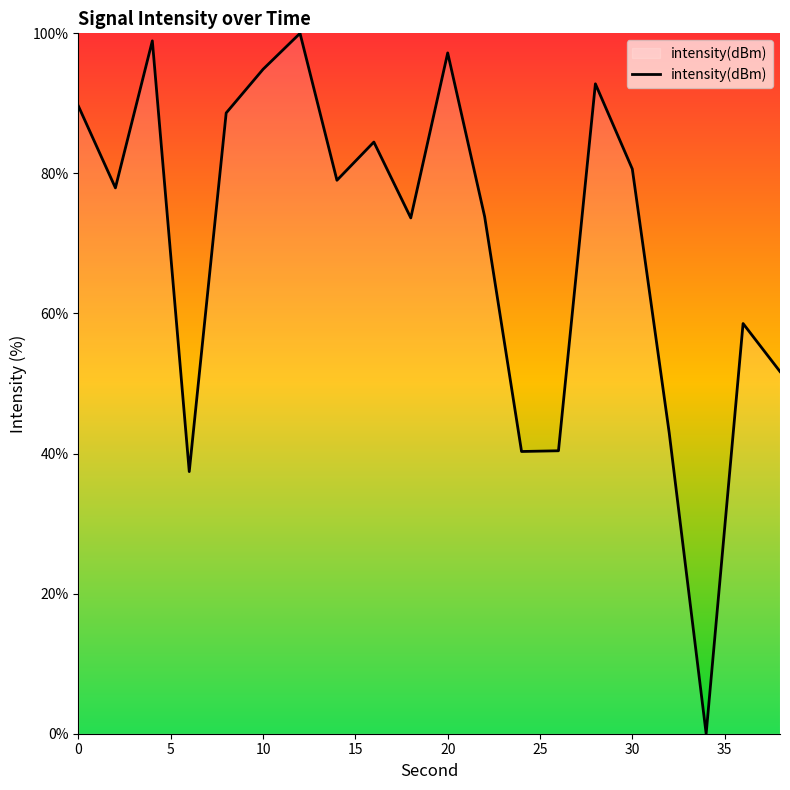

Is this an area chart (filled region under the line)?

No